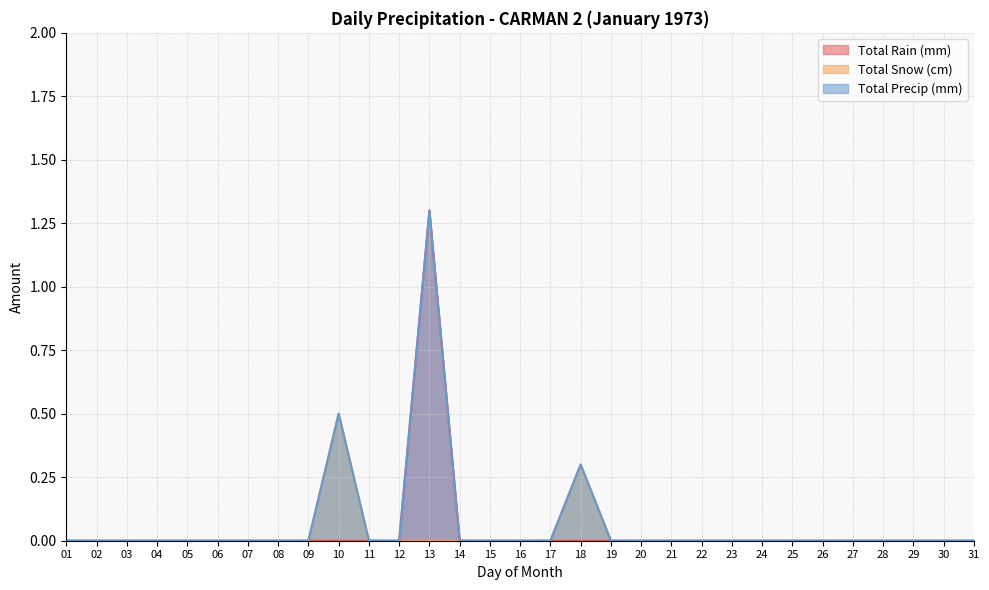

Does the chart have visible grid lines?

Yes